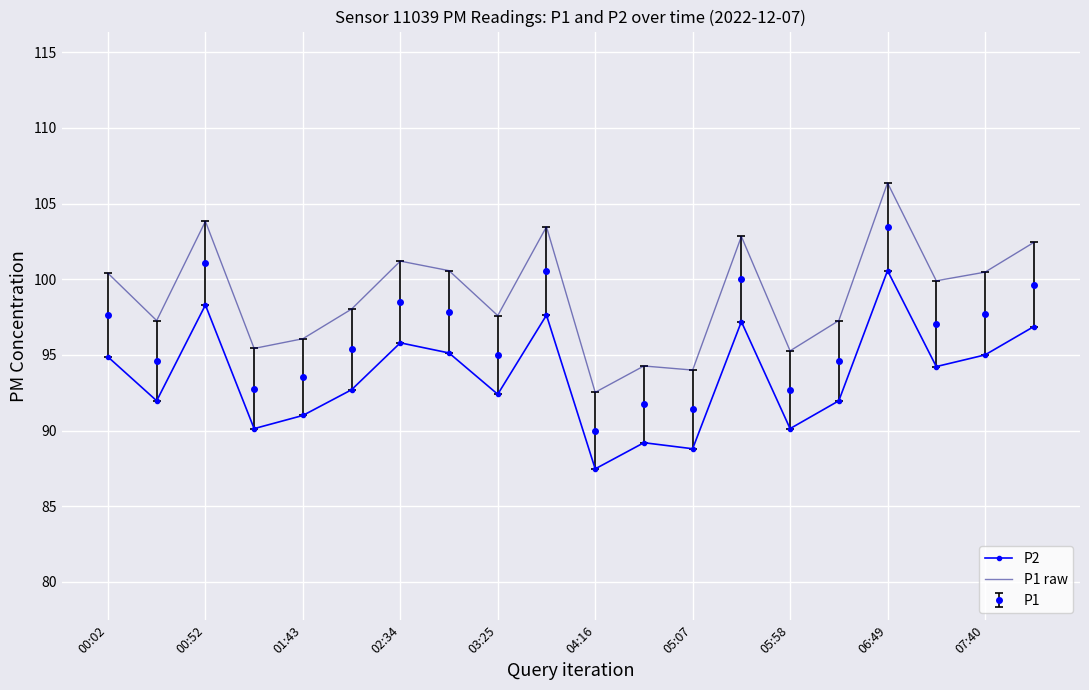

What are all the series names shown in the legend?

P2, P1 raw, P1